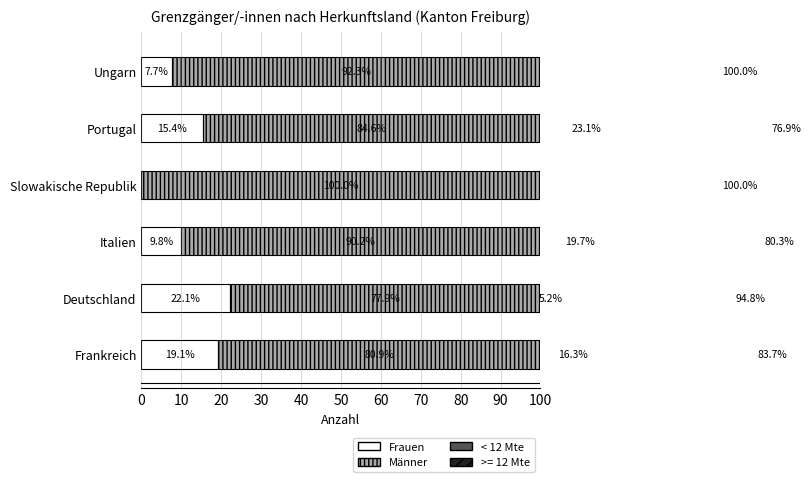

What is the sum of all < 12 Mte values?

64.2